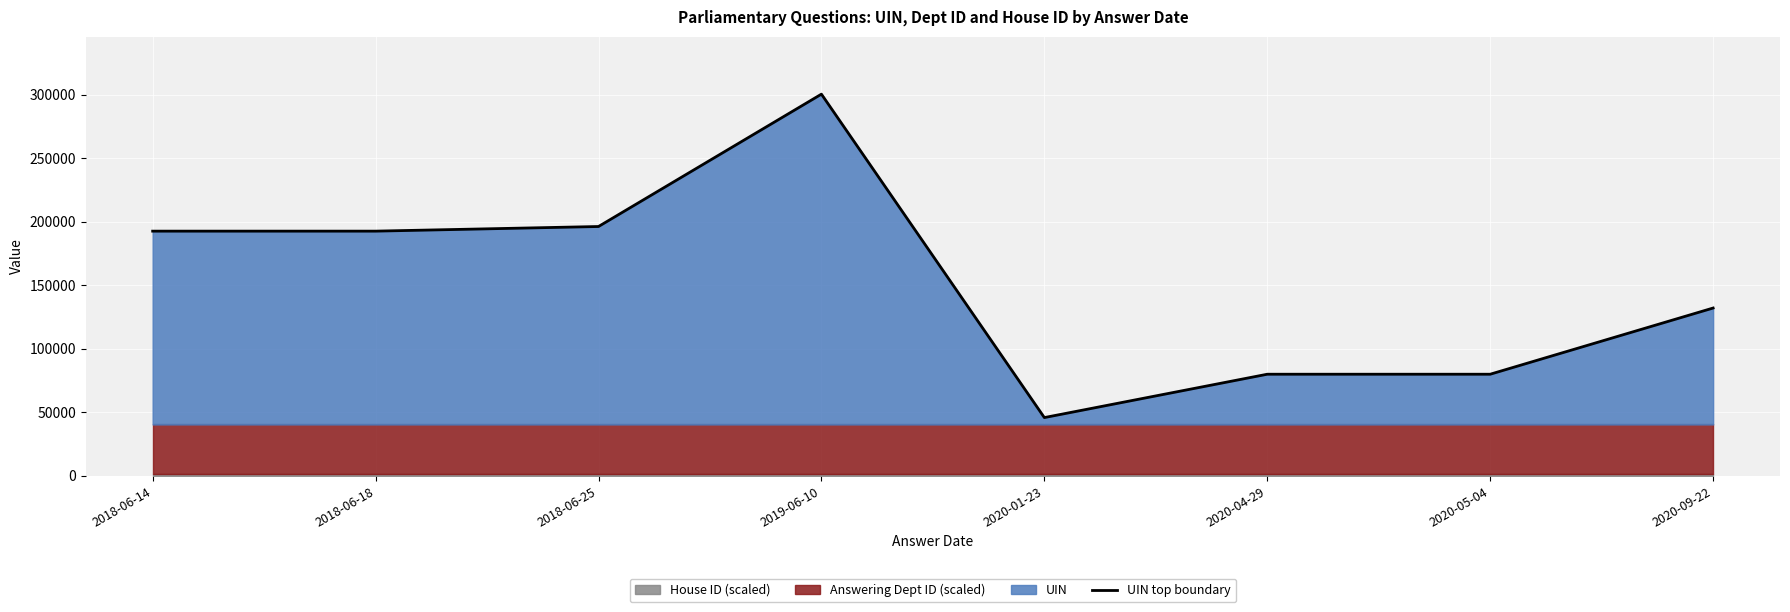

Which label corresponds to the largest value in the chart?

2019-06-10